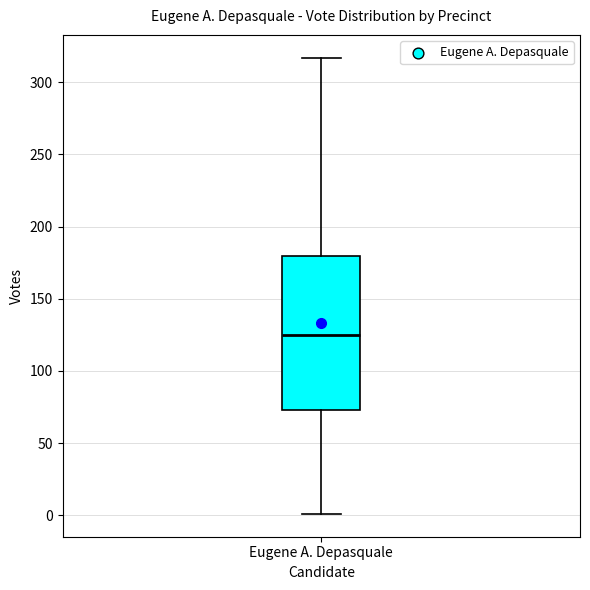

Transcribe this box plot: give where the median line is, the range the box spans, and where the two whiskers end, as read against the y-axis. The values are not printed on the chart, so give them approximately, as read against the axis.

median 125, box 75 to 180, whiskers 0 to 315